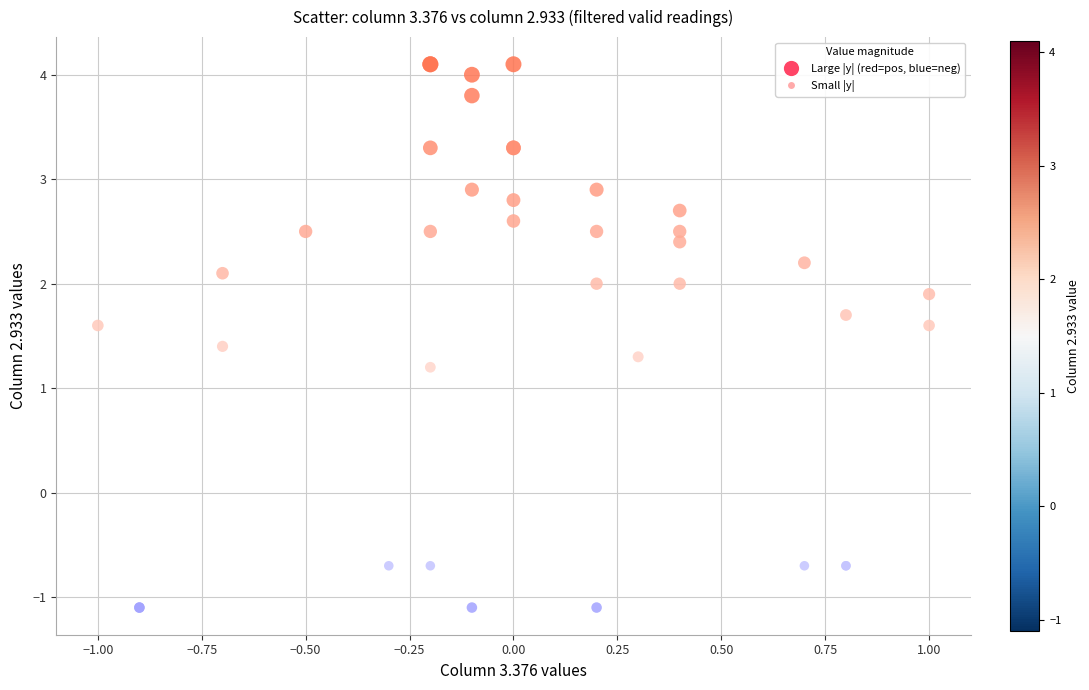

What Y value in the scatter plot is closest to 1?

1.2